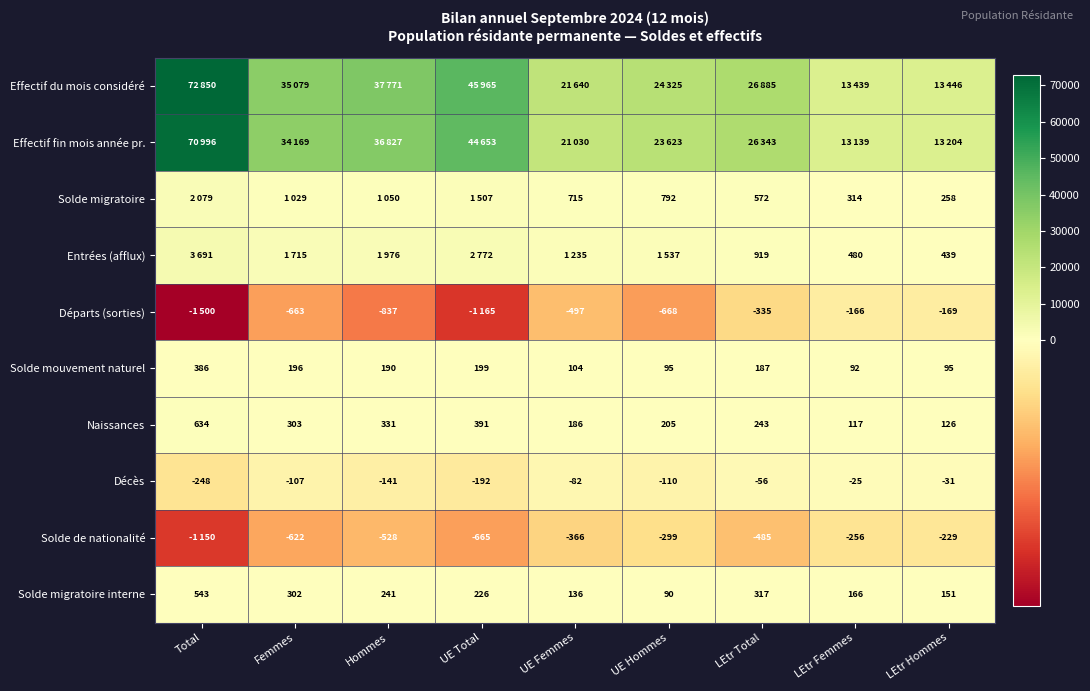

What is the greatest value displayed?

72850